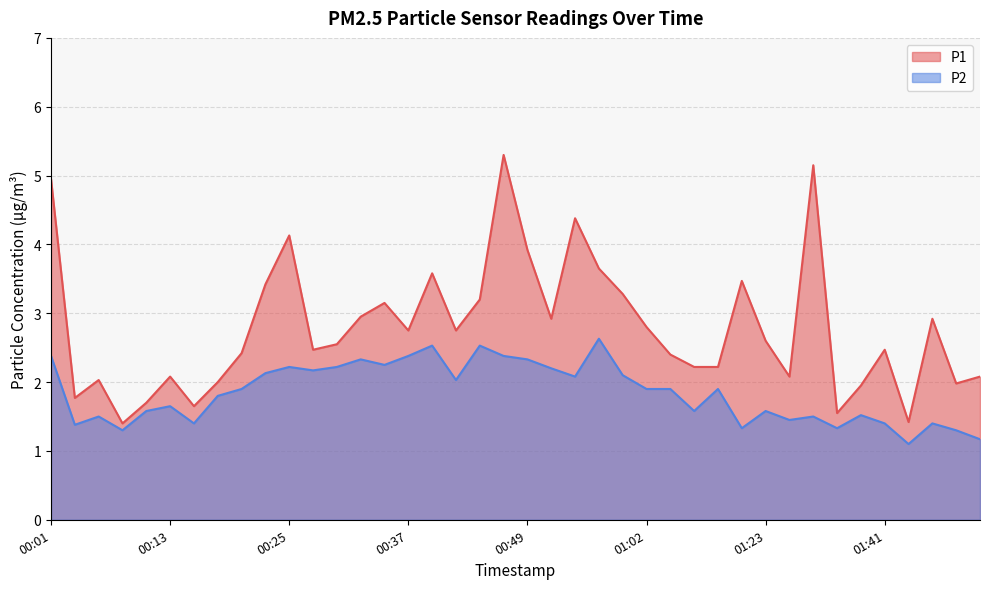

List the series in order of their peak value, highest first.

P1, P2